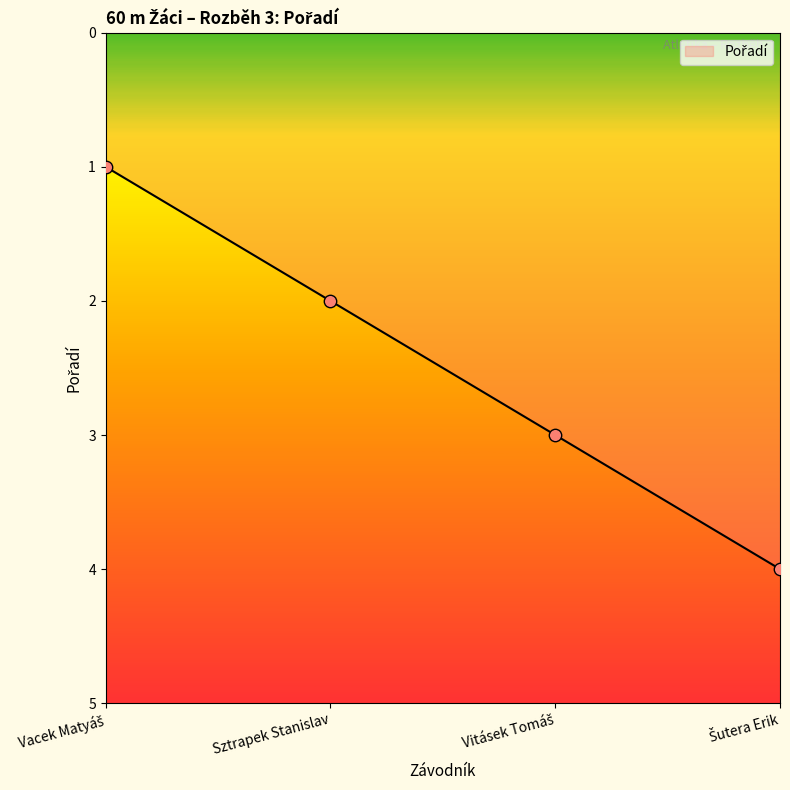

What position from the right is Sztrapek Stanislav?

3